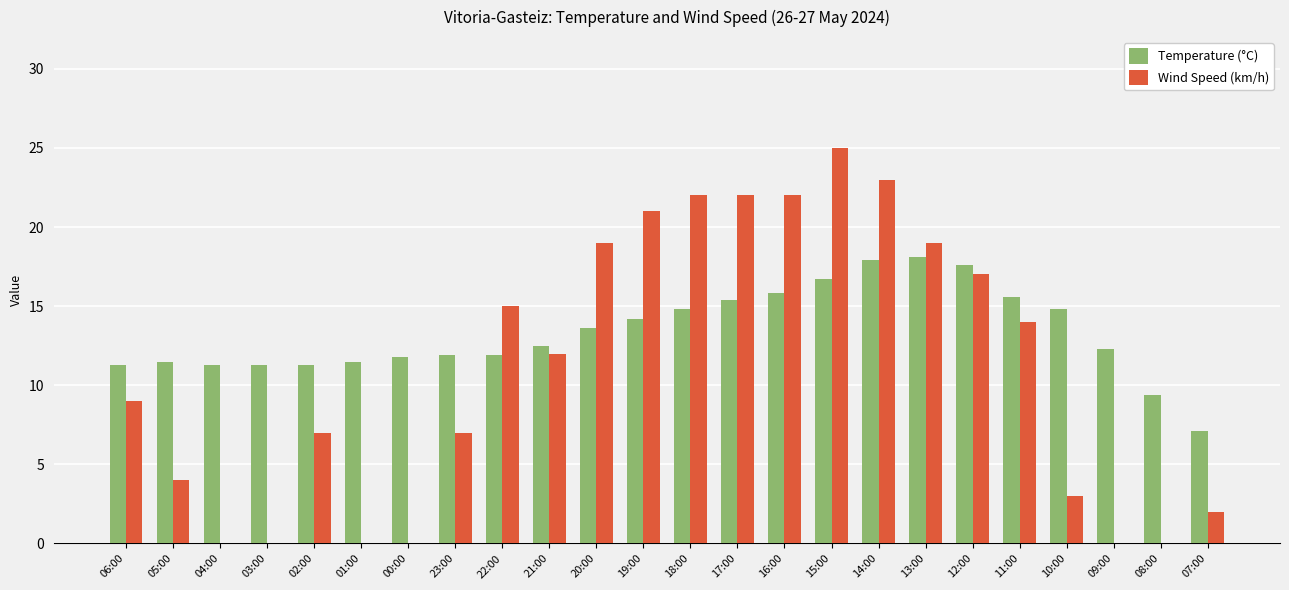

Between 15:00 and 11:00, which series saw the biggest shift?

Wind Speed (km/h)